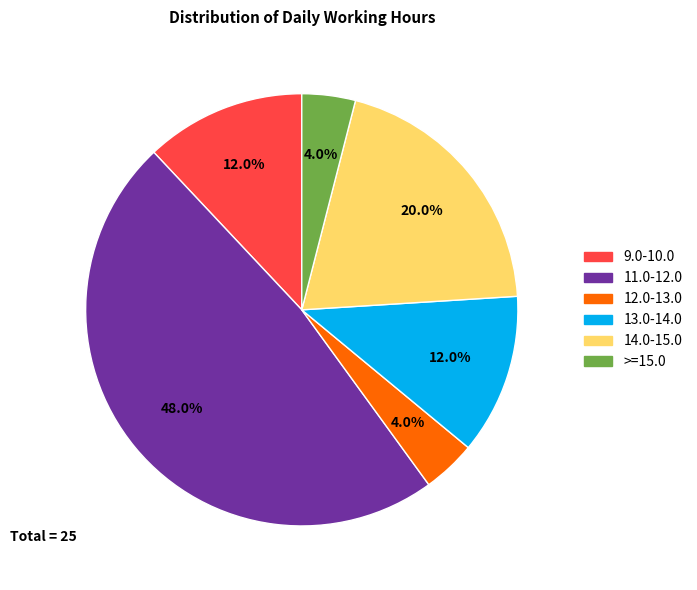

Does any single category account for the majority?

No